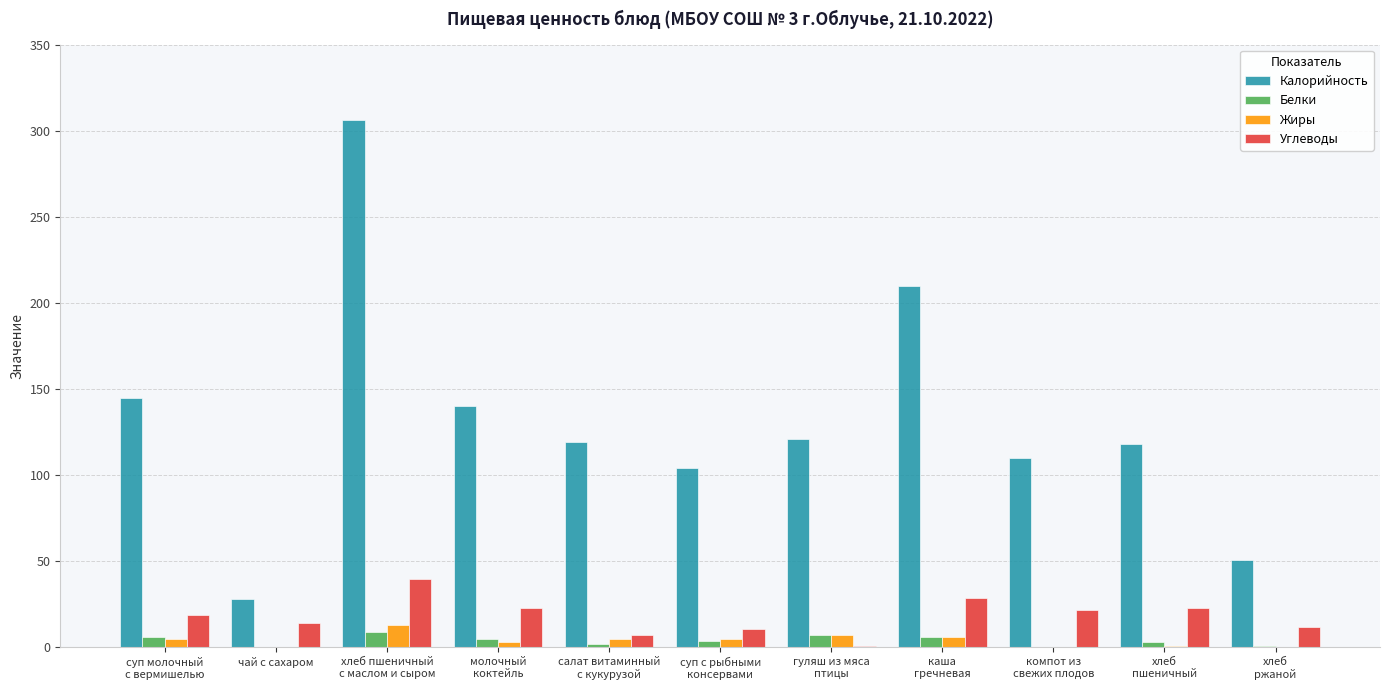

Between салат витаминный
с кукурузой and хлеб
пшеничный, which series saw the biggest shift?

Углеводы